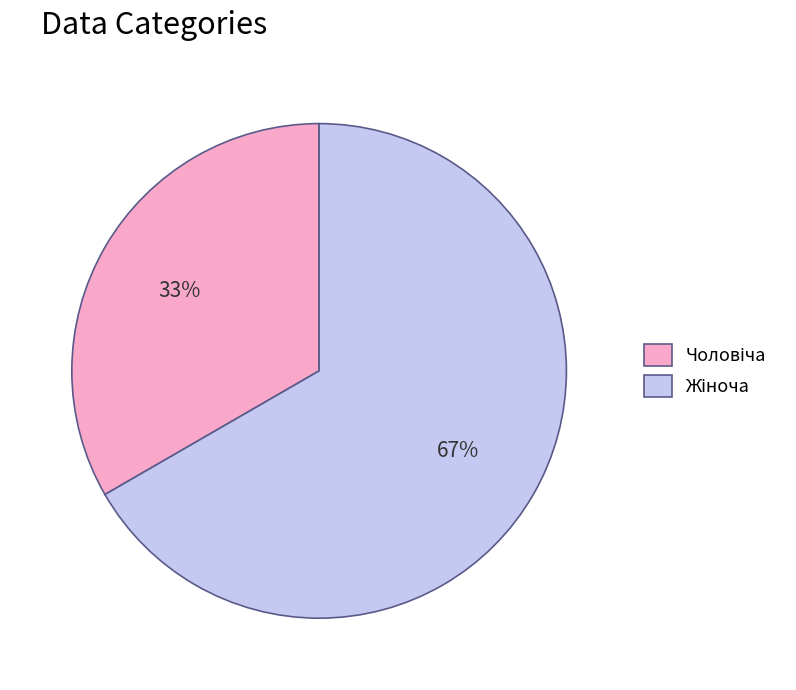

To the nearest percent, what is the average slice percentage?

50%